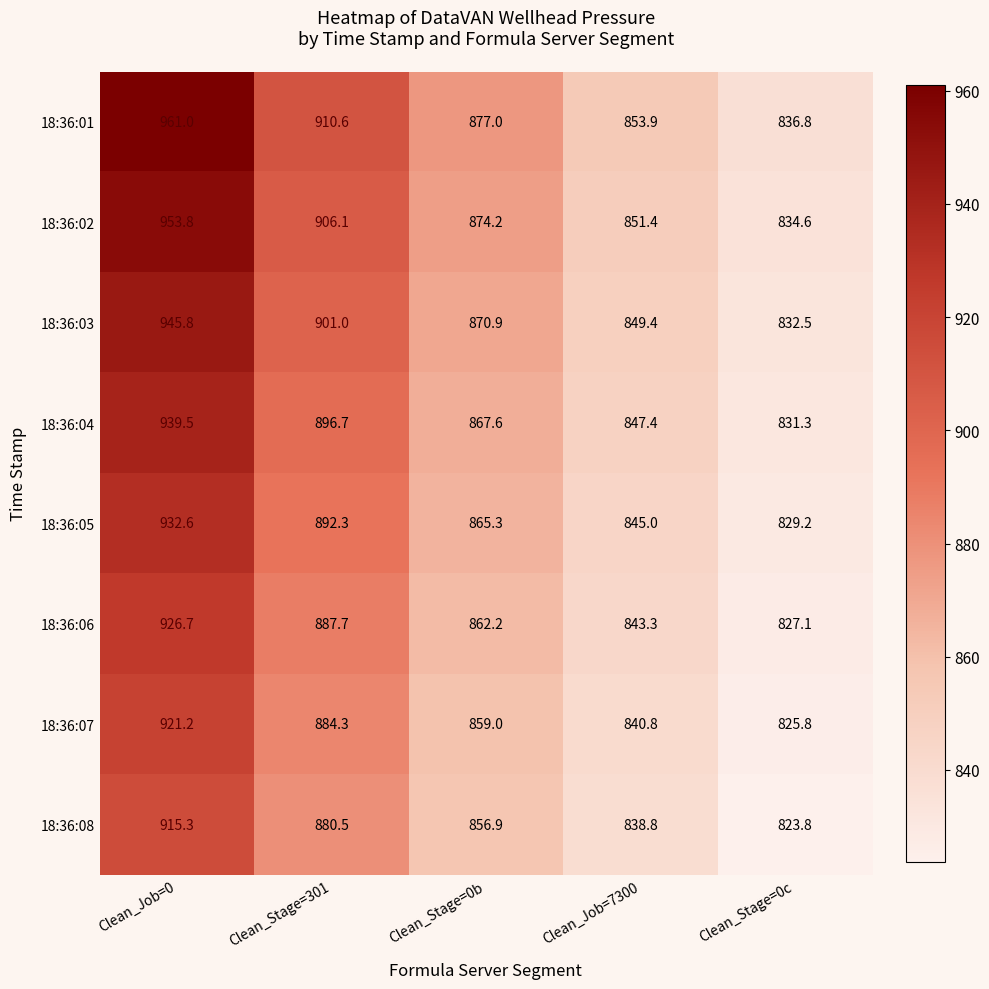

Where does the 18:36:04 series first go above 867?

Clean_Job=0